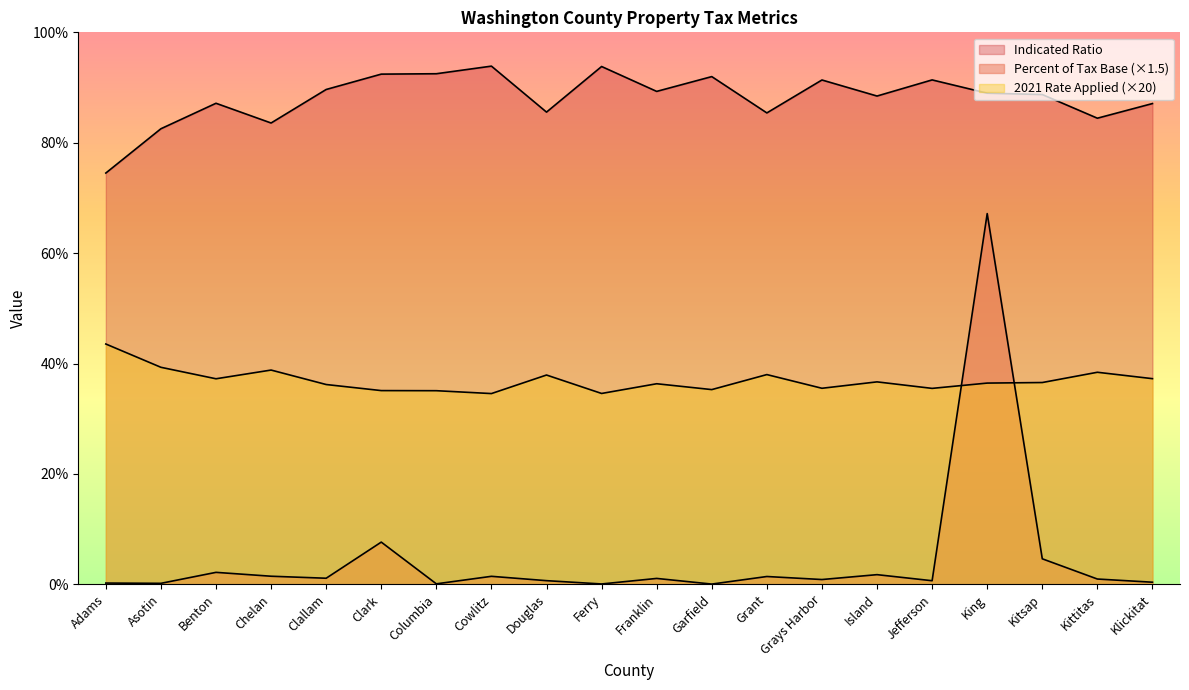

Where is the first local maximum for Percent of Tax Base?

Benton